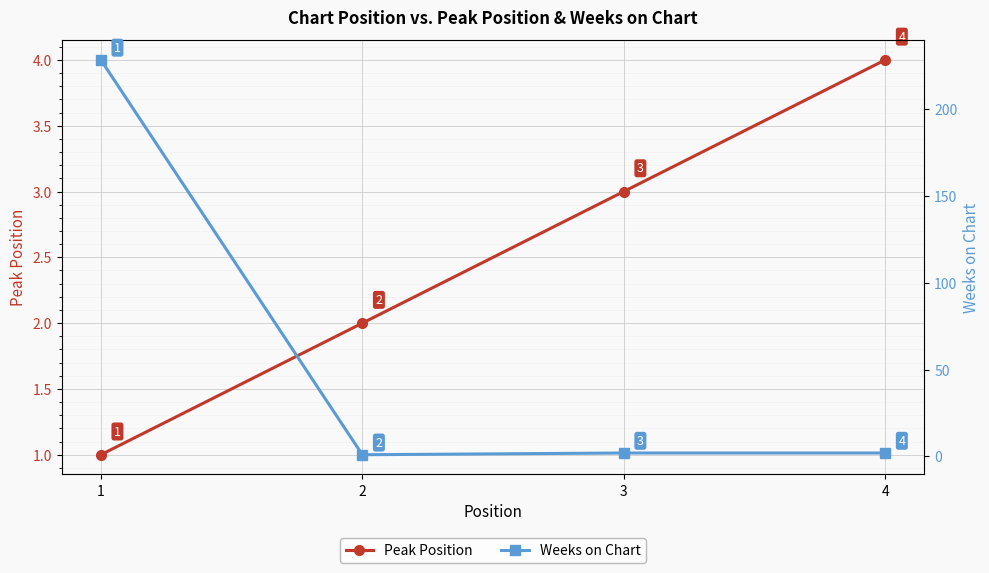

What is the greatest value displayed?

228